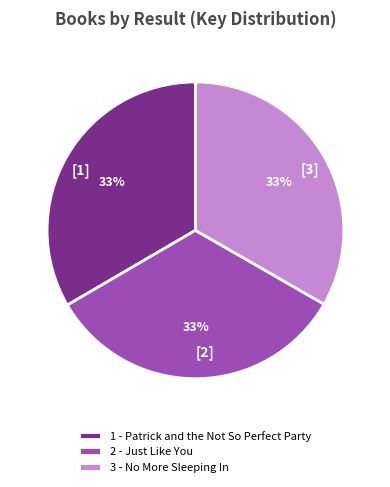

Is the sum of 1 - Patrick and the Not So Perfect Party and 3 - No More Sleeping In greater than half?

Yes